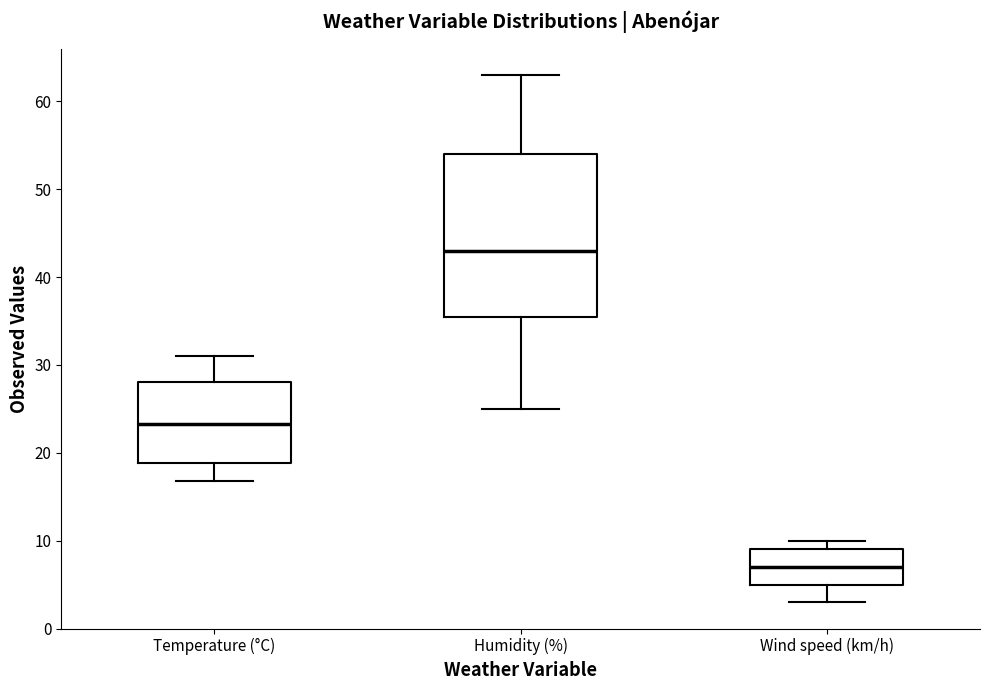

Reading left to right, transcribe this box plot: for each box, give where its median line is, the range the box spans, and where its two whiskers end, as read against the y-axis. The values are not printed on the chart, so give them approximately, as read against the axis.

Temperature (°C): median 23, box 19 to 28, whiskers 17 to 31
Humidity (%): median 43, box 36 to 54, whiskers 25 to 63
Wind speed (km/h): median 7, box 5 to 9, whiskers 3 to 10